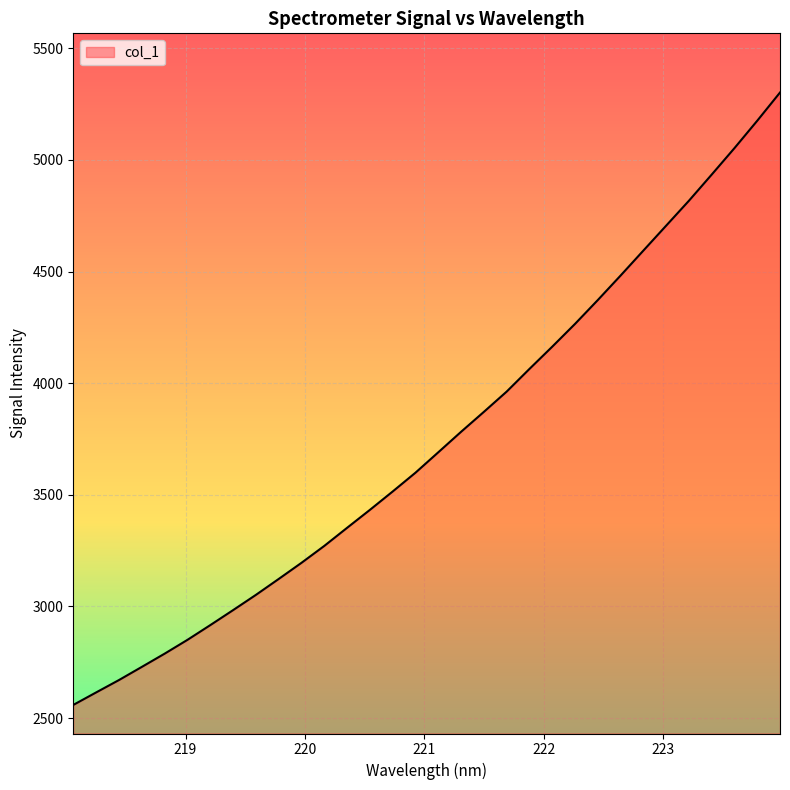

What is the minimum value shown in the chart?

2559.1